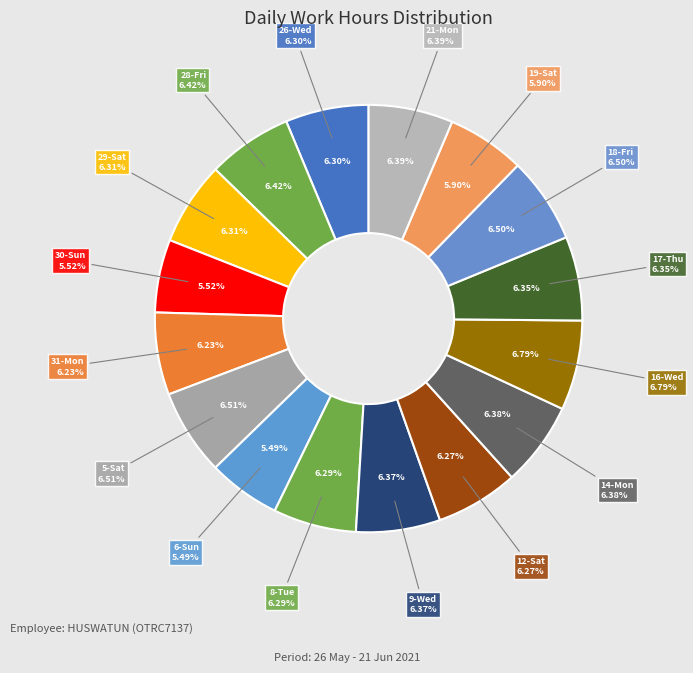

The 14-Mon slice represents 1% of the pie. True or false?

False